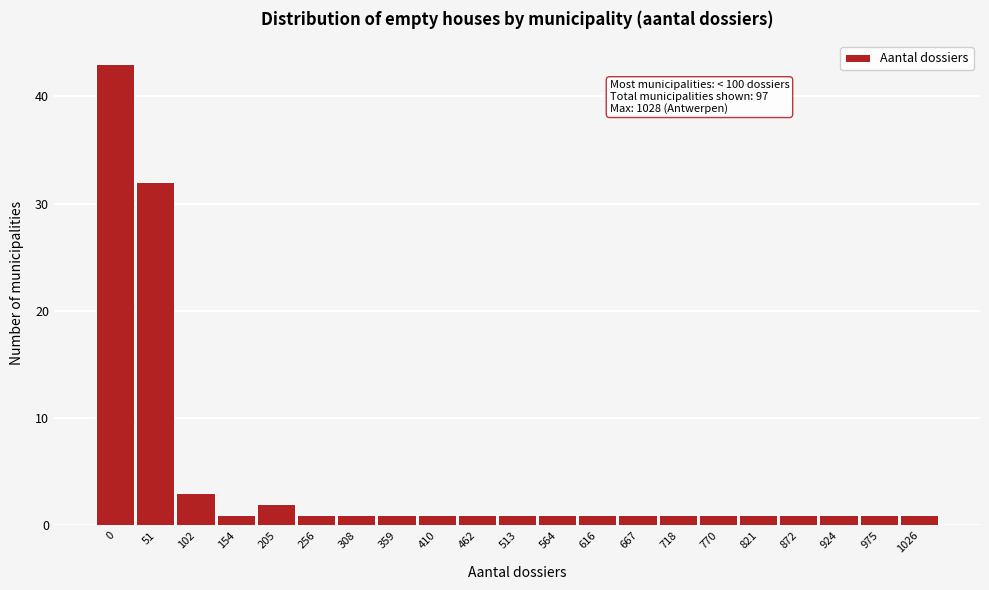

Reading right to left, extract all data points from this chart.

1026=1	975=1	924=1	872=1	821=1	770=1	718=1	667=1	616=1	564=1	513=1	462=1	410=1	359=1	308=1	256=1	205=2	154=1	102=3	51=32	0=43